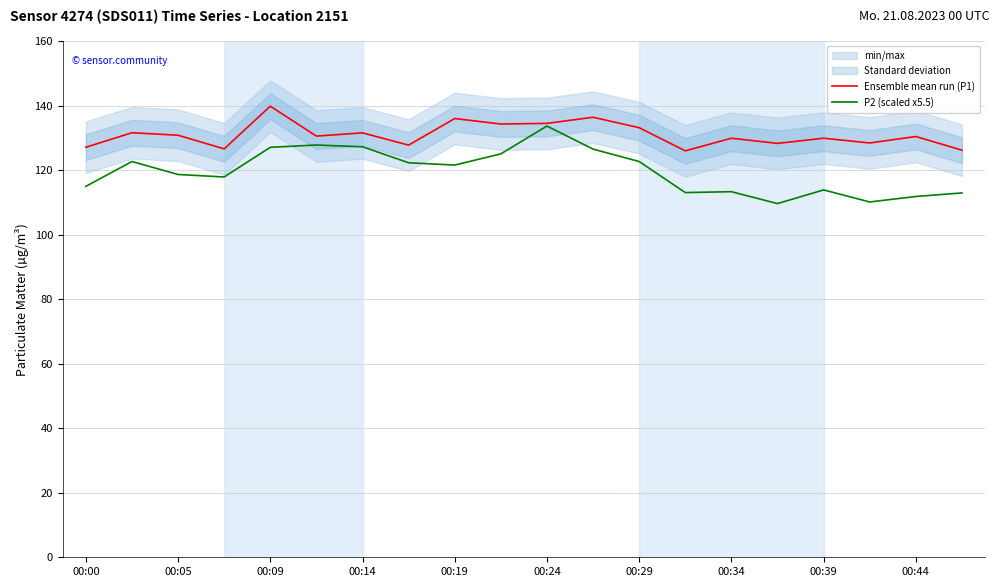

Reading left to right, extract all data points from this chart.

Ensemble mean run (P1): 127.1	131.6	130.8	126.6	139.8	130.5	131.5	127.7	136.0	134.3	134.5	136.4	133.1	126.0	129.9	128.3	129.9	128.4	130.4	126.2
P2 (scaled x5.5): 114.9	122.7	118.6	117.9	127.1	127.8	127.2	122.3	121.6	125.0	133.7	126.5	122.7	113.0	113.3	109.6	113.8	110.1	111.8	112.9